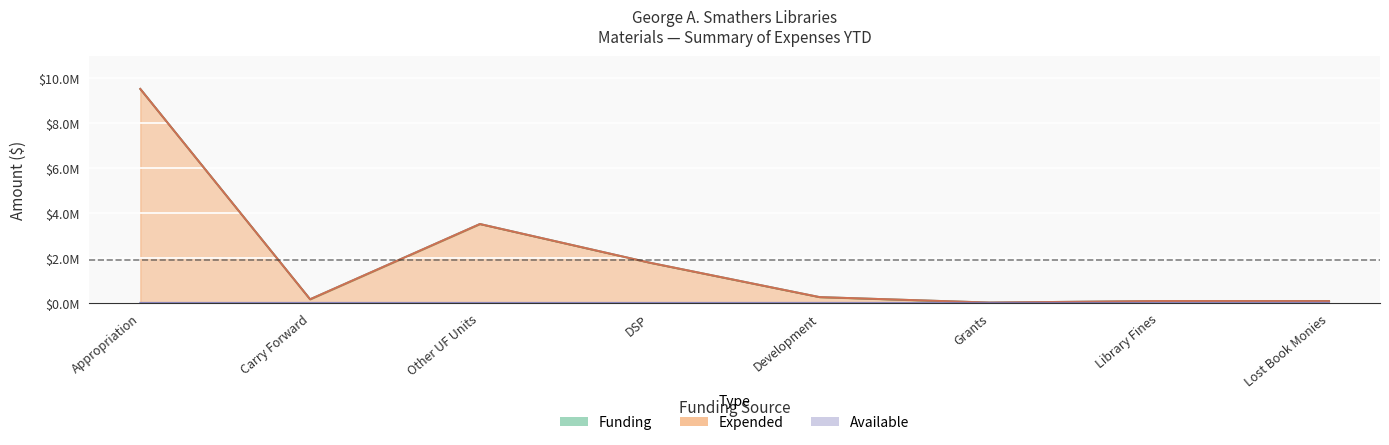

Rank the series by their maximum value, from highest to lowest.

Funding, Expended, Available